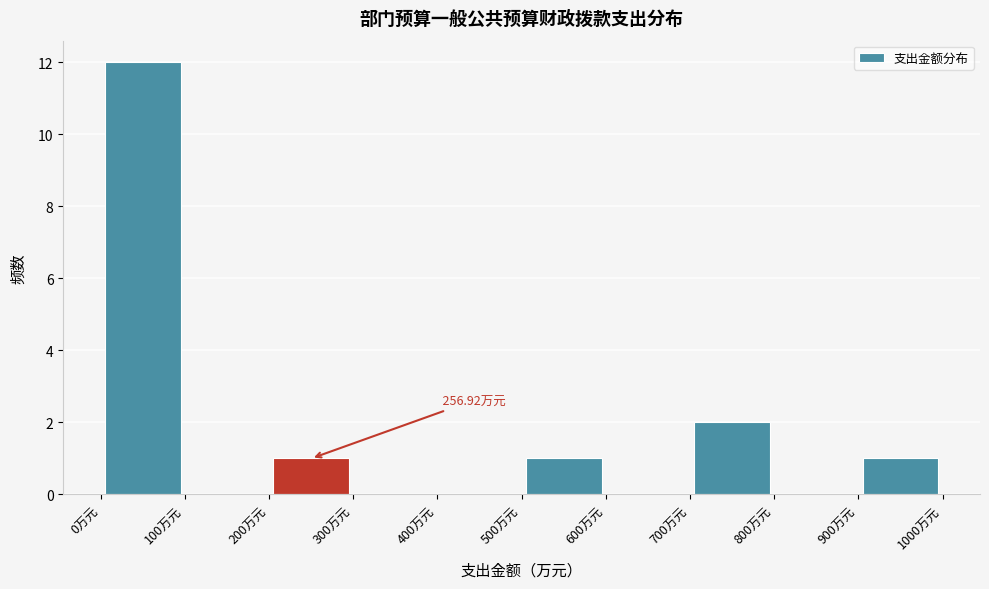

Over which range of the x-axis is the bar tallest?

0 to 100